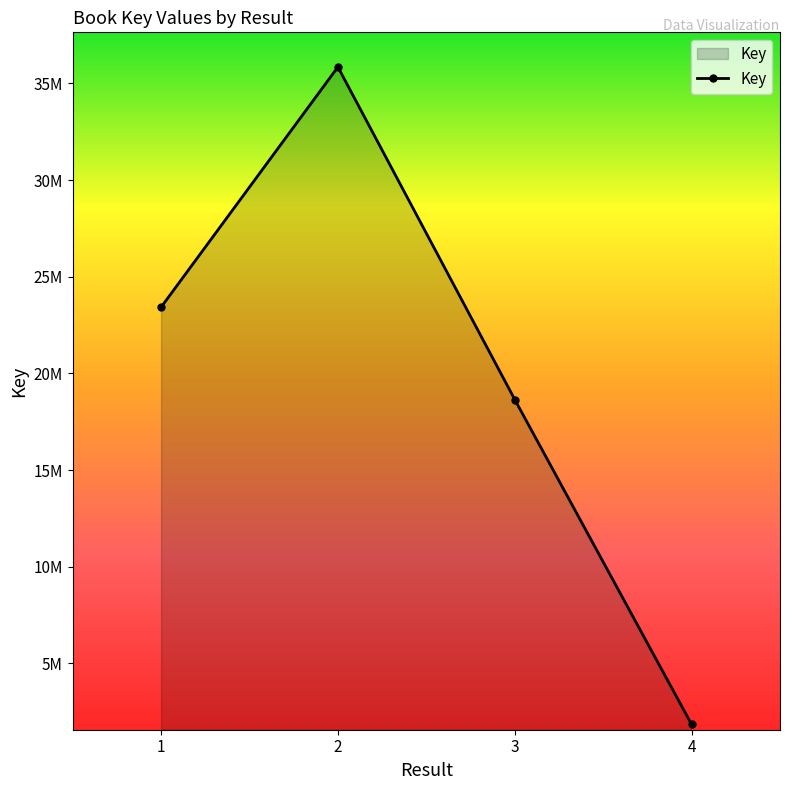

What is the change in value from 1 to 3?

-4774698